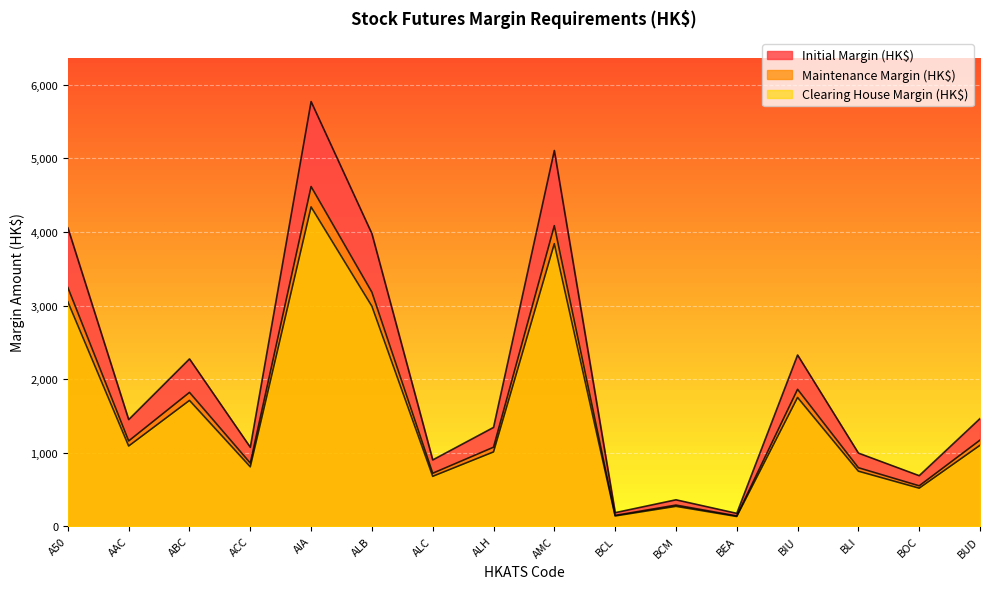

True or false: Clearing House Margin (HK$) has a value of 270 at BCM.

True